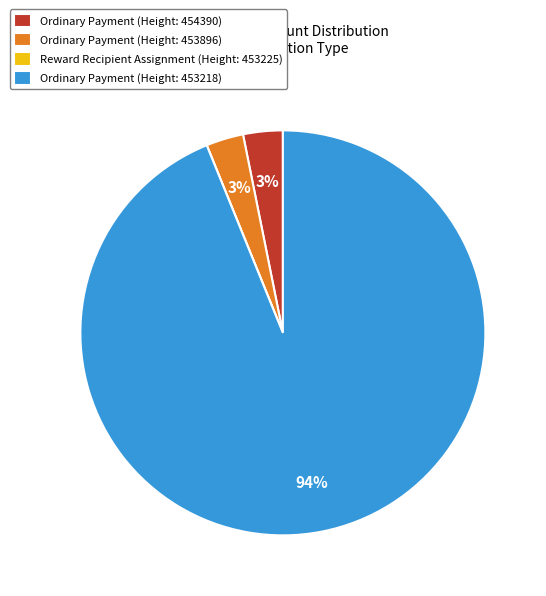

What percentage is the Ordinary Payment (Height: 453218) slice, to the nearest percent?

94%